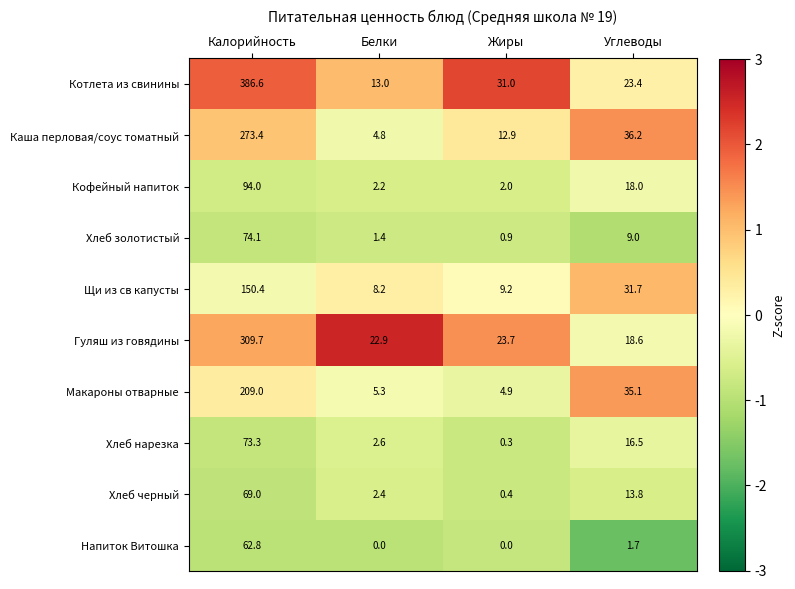

What is the difference between the second highest and minimum values in the Кофейный напиток series?

16.0